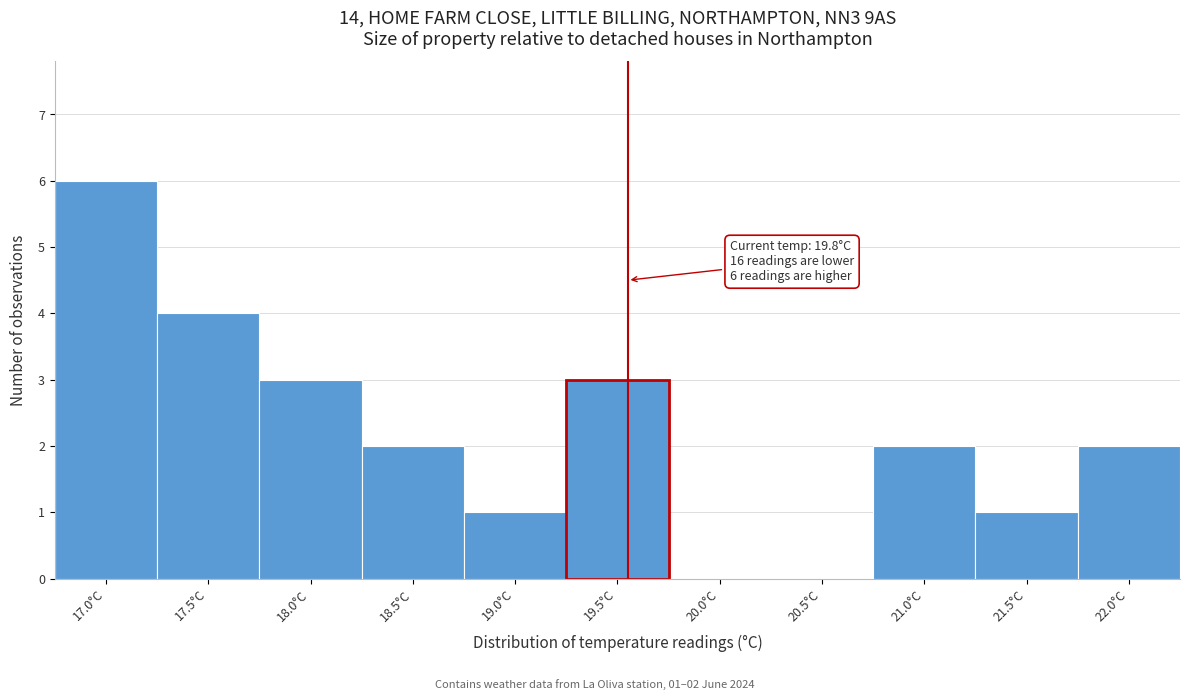

Reading left to right, transcribe all the data shown in this chart.

17.0°C=6	17.5°C=4	18.0°C=3	18.5°C=2	19.0°C=1	19.5°C=3	20.0°C=0	20.5°C=0	21.0°C=2	21.5°C=1	22.0°C=2